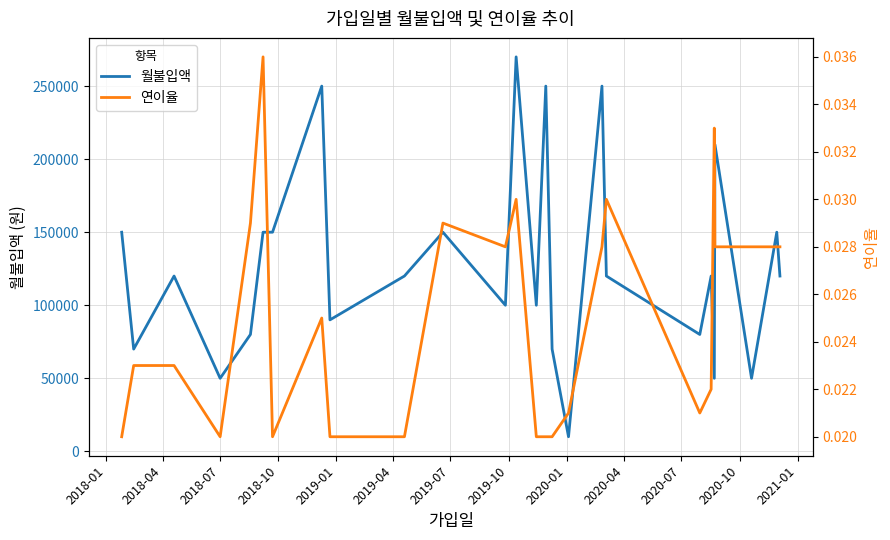

List the series in order of their peak value, highest first.

월불입액, 연이율